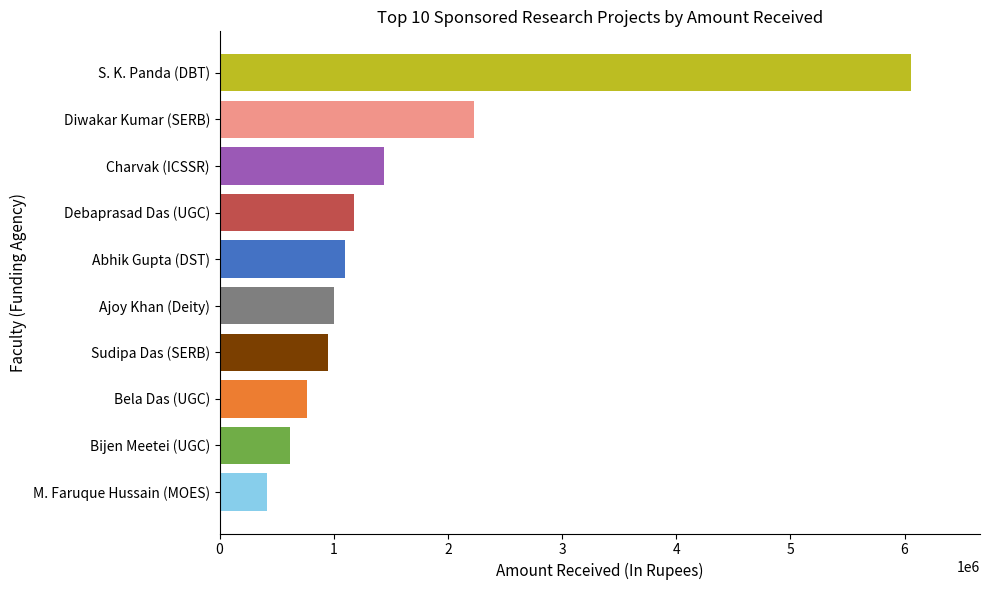

At which category does the chart reach its peak across all series?

S. K. Panda (DBT)